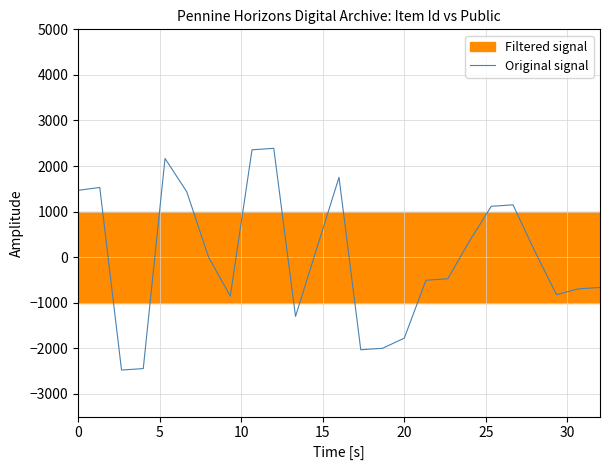

How many lines are shown in the chart?

1